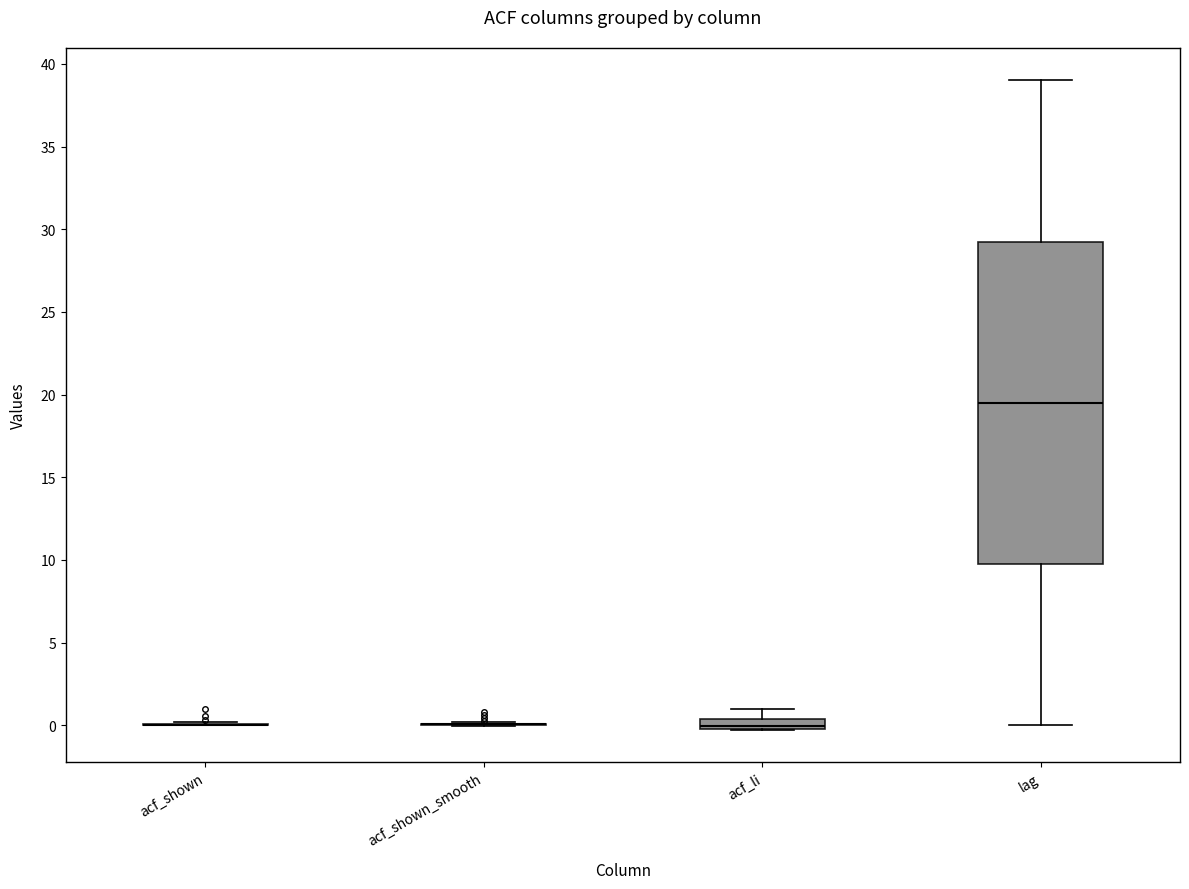

Which box is the tallest, from its lower edge to its upper edge?

lag